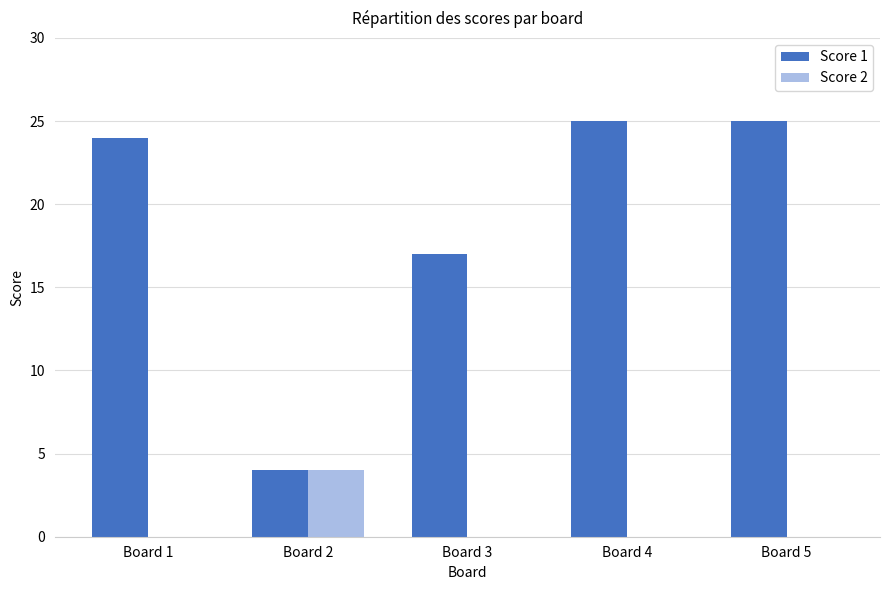

Reading left to right, what are all the values shown in this chart?

Score 1: Board 1=24	Board 2=4	Board 3=17	Board 4=25	Board 5=25
Score 2: Board 1=0	Board 2=4	Board 3=0	Board 4=0	Board 5=0